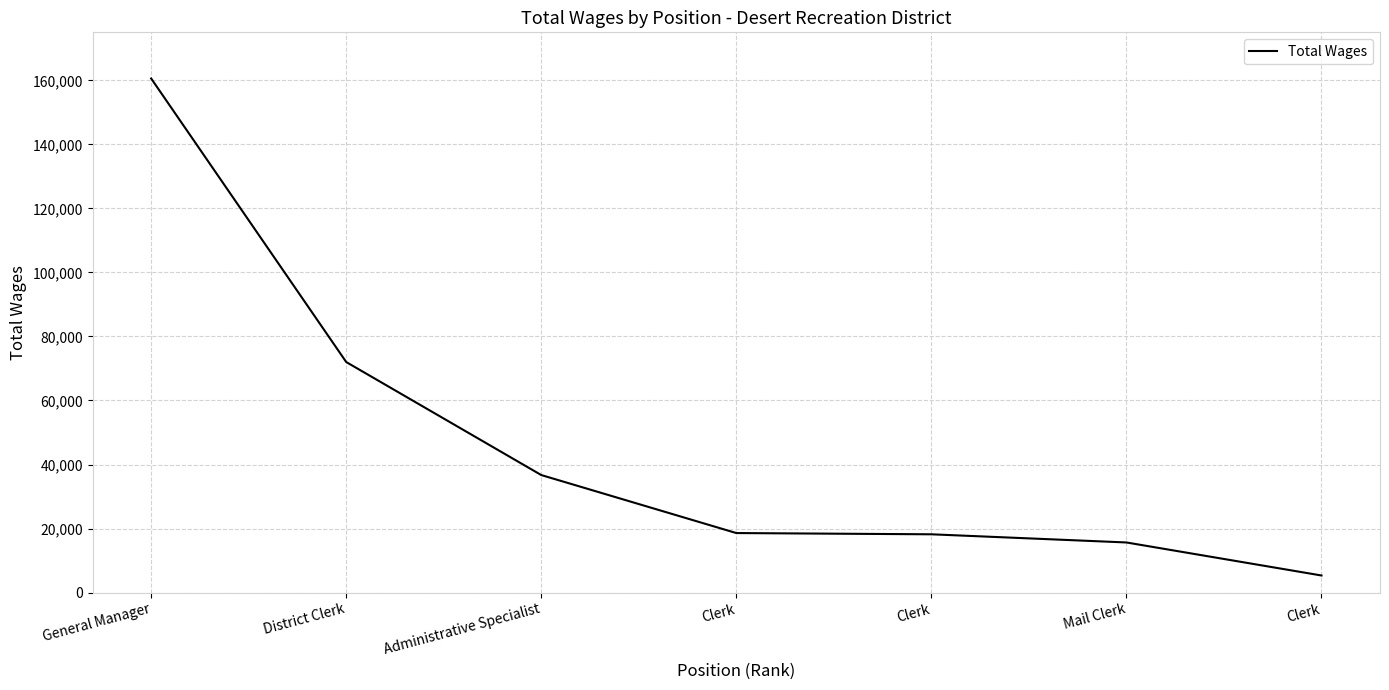

What is the sum of all values?

327063